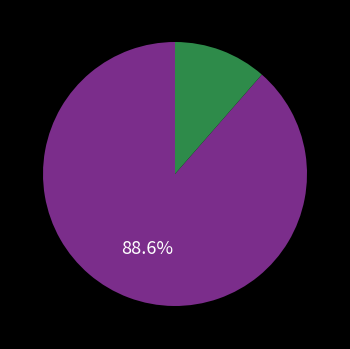

To the nearest percent, what is the average slice percentage?

50%